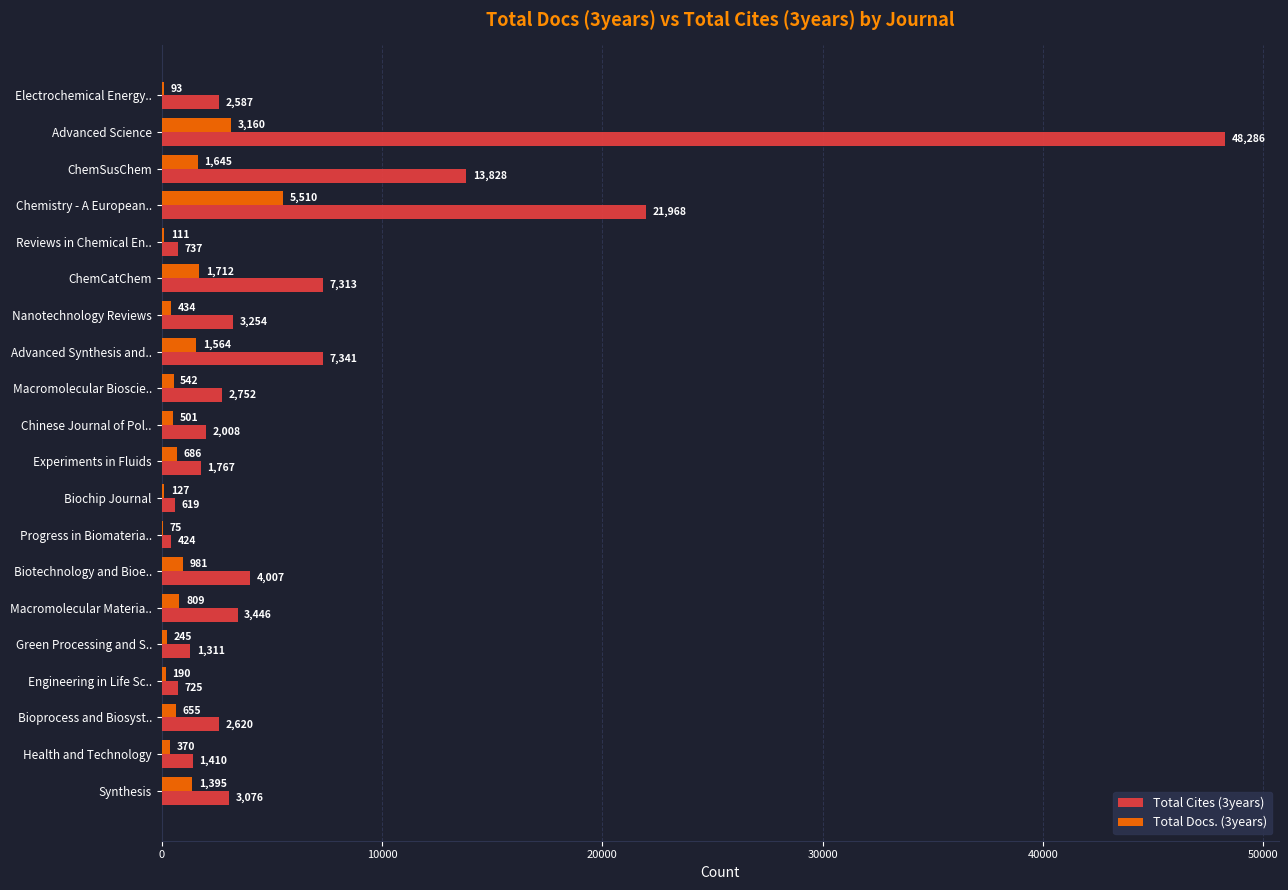

Is the value of Total Docs. (3years) at Biotechnology and Bioe.. greater than the value of Total Cites (3years) at Nanotechnology Reviews?

No